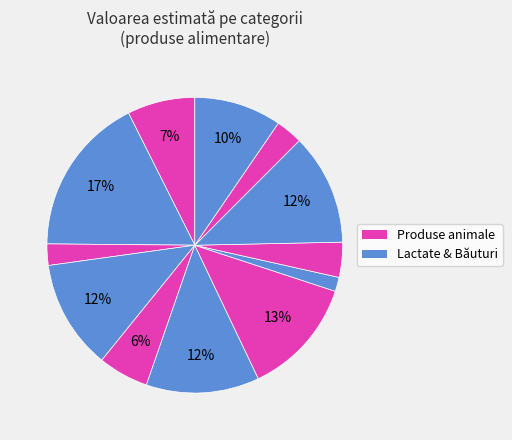

Count the number of slices in the pie.

12